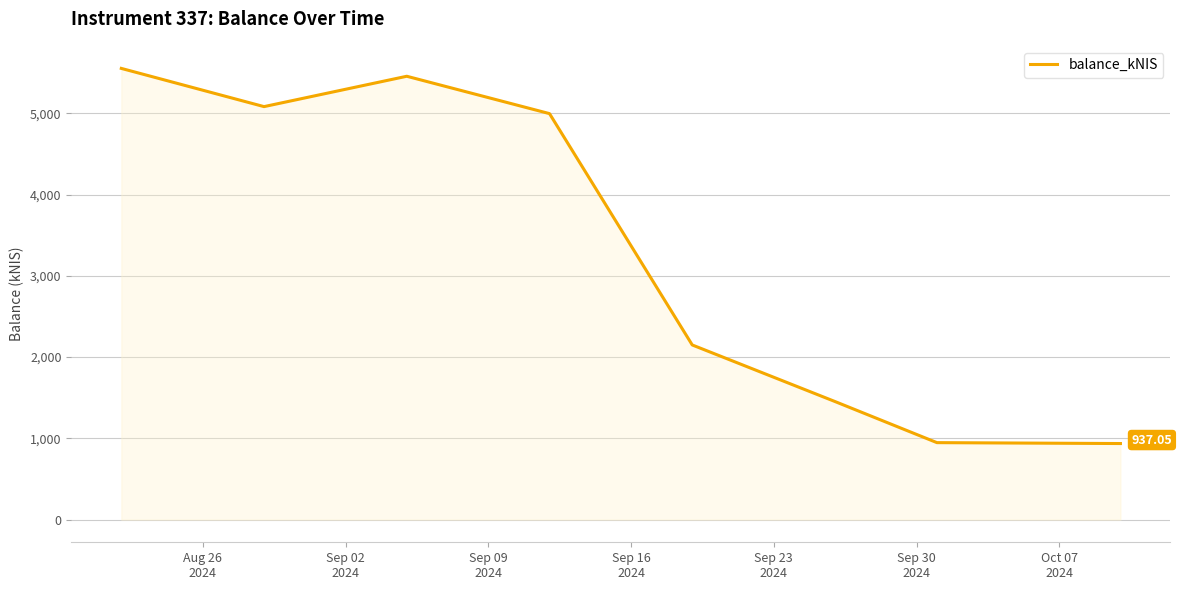

What is the sum of all values?

26573.6